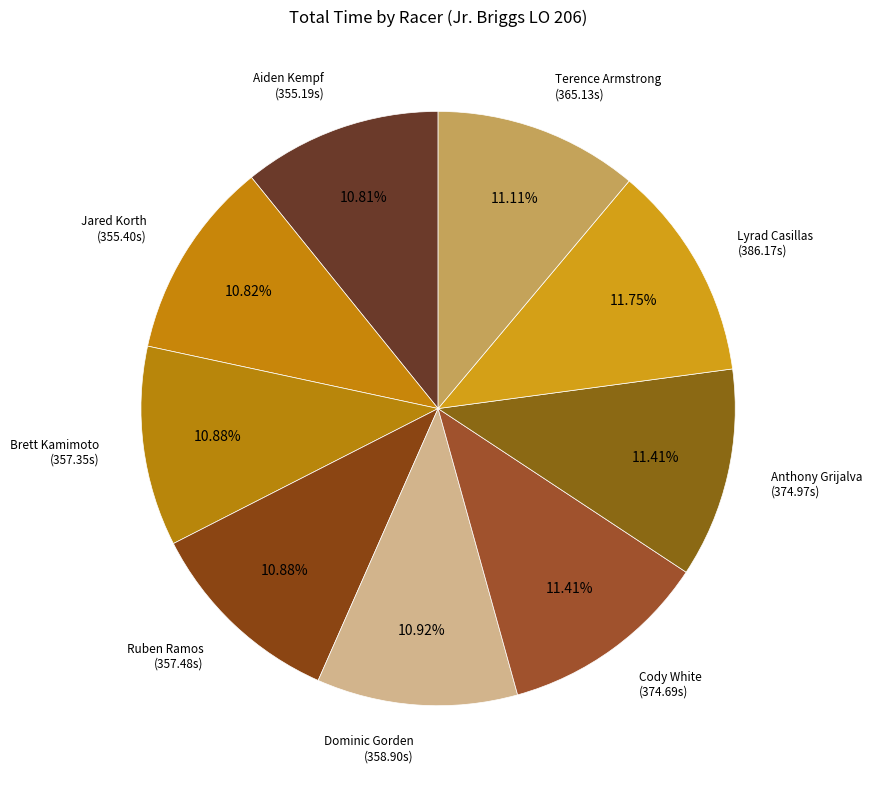

Is there any slice that represents more than half of the pie?

No